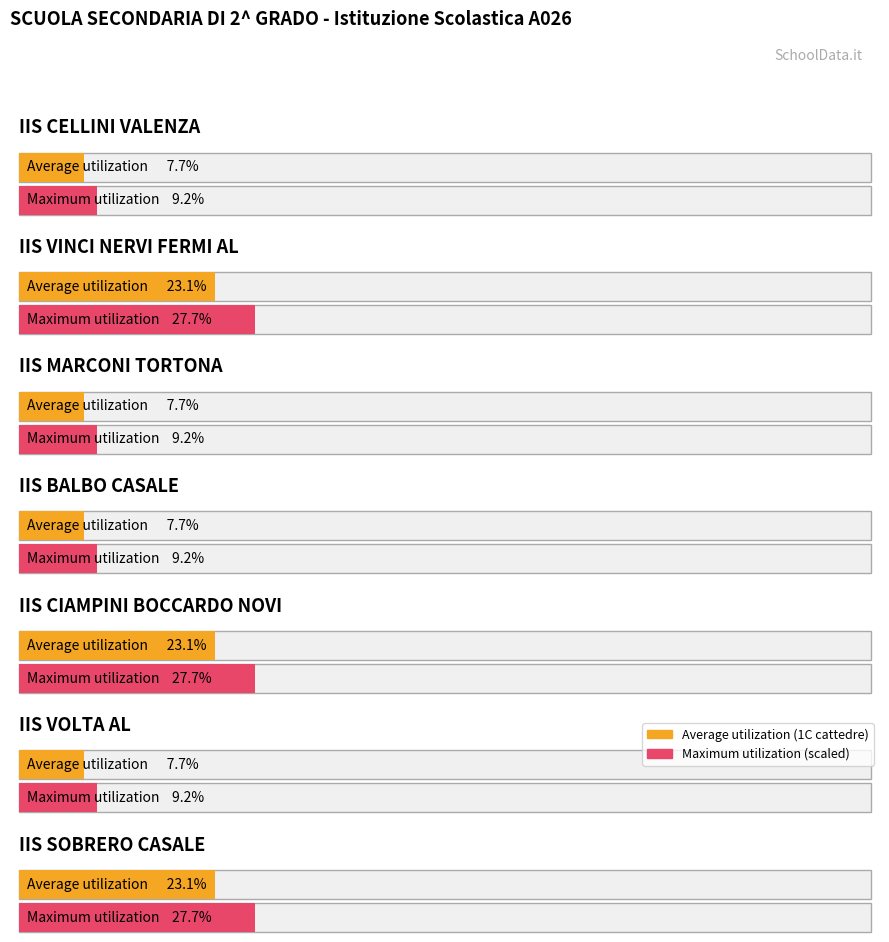

Read the cattedre disponibili value at IIS VINCI NERVI FERMI AL.

1